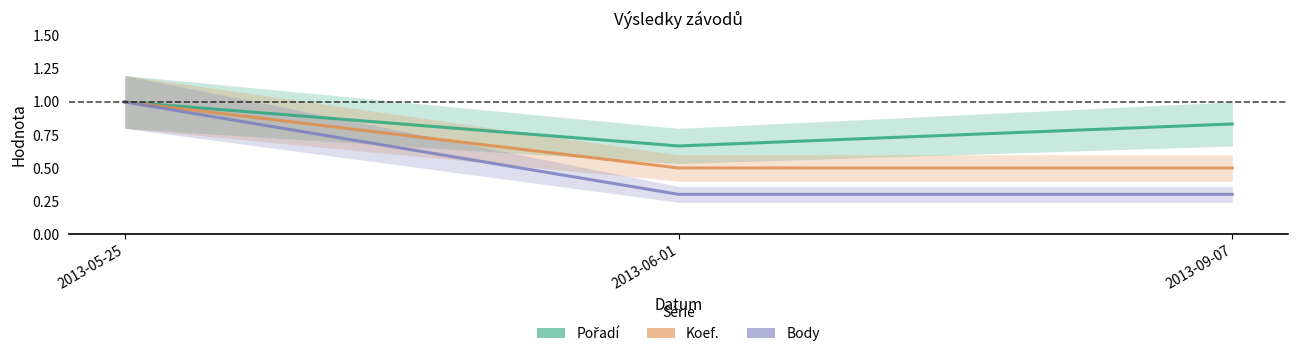

What is the spread (max minus min) of values at 2013-09-07?

0.5